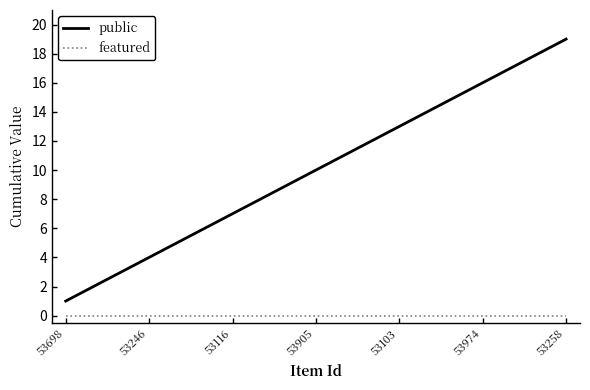

True or false: featured and public intersect in this chart.

False